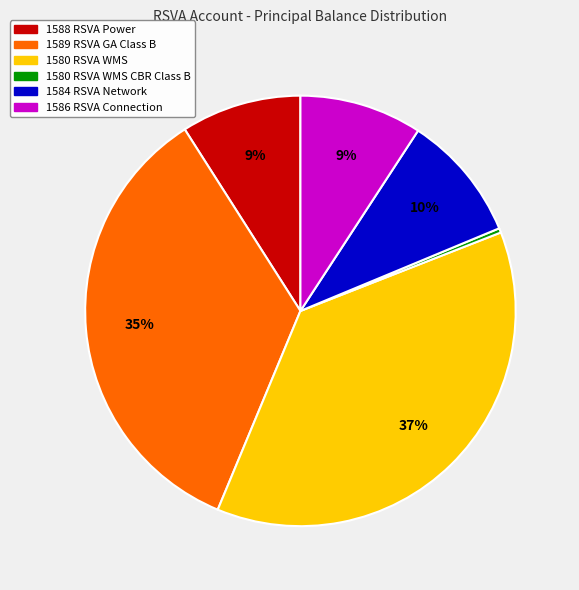

Is there a majority slice in this chart?

No